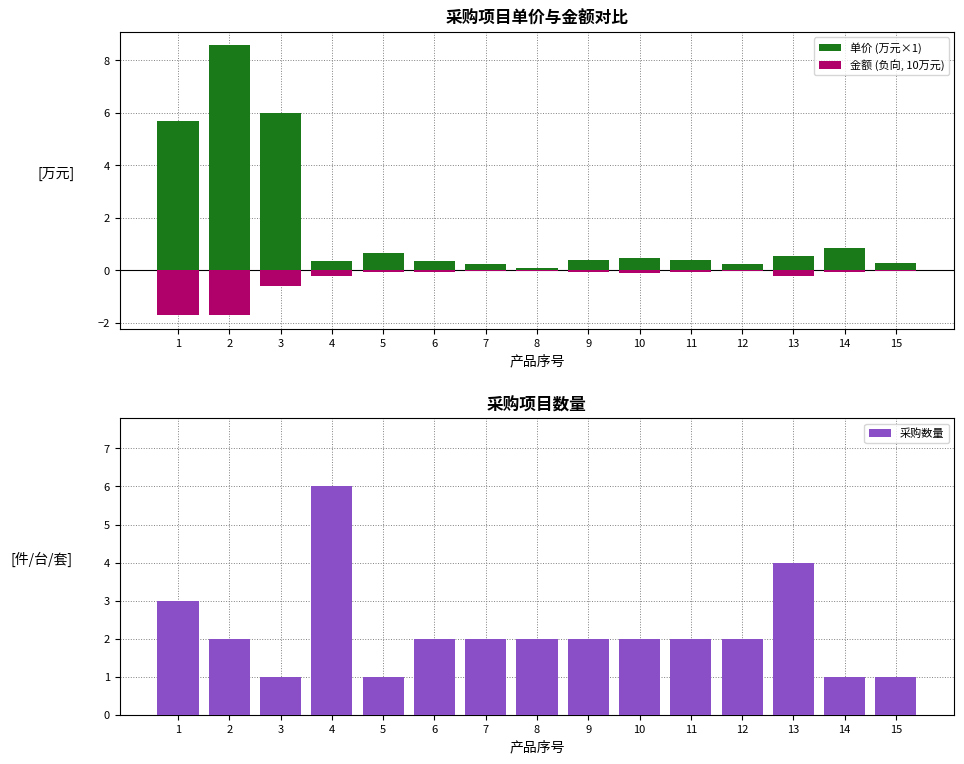

List the series in order of their peak value, lowest first.

金额 (负向, 10万元), 采购数量, 单价 (万元×1)